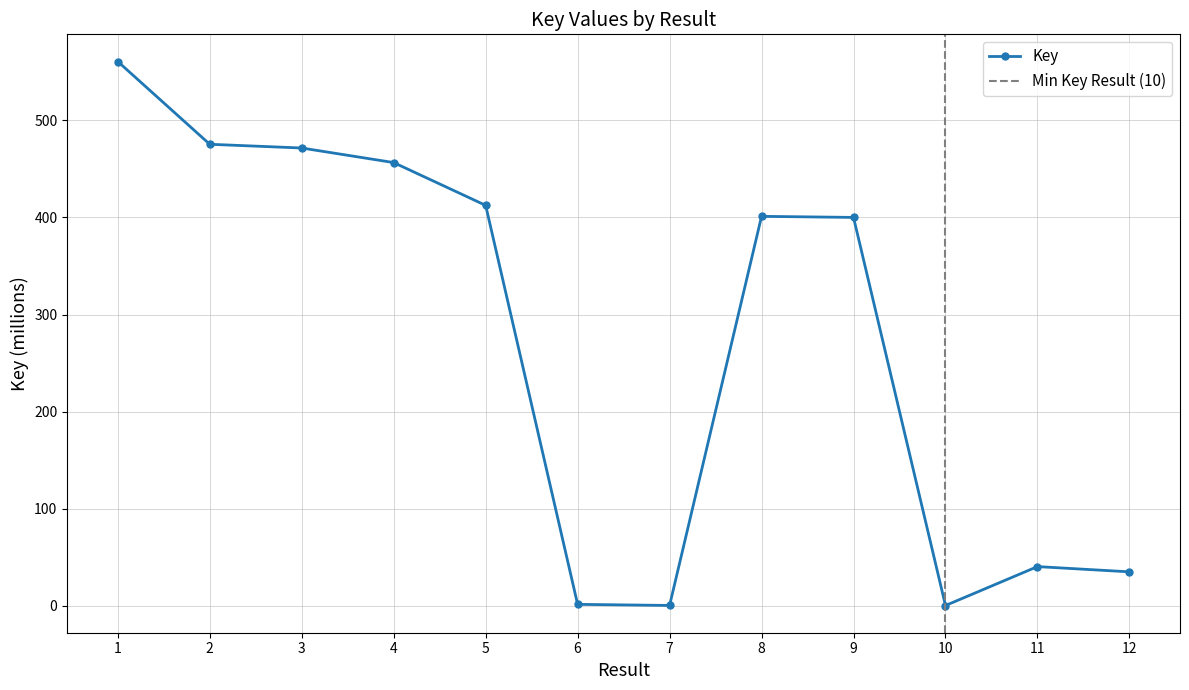

Reading left to right, transcribe all the data shown in this chart.

1=560.8	2=475.5	3=471.6	4=456.6	5=412.5	6=1.2	7=0.1	8=401.2	9=400.1	10=0.0	11=40.1	12=34.7